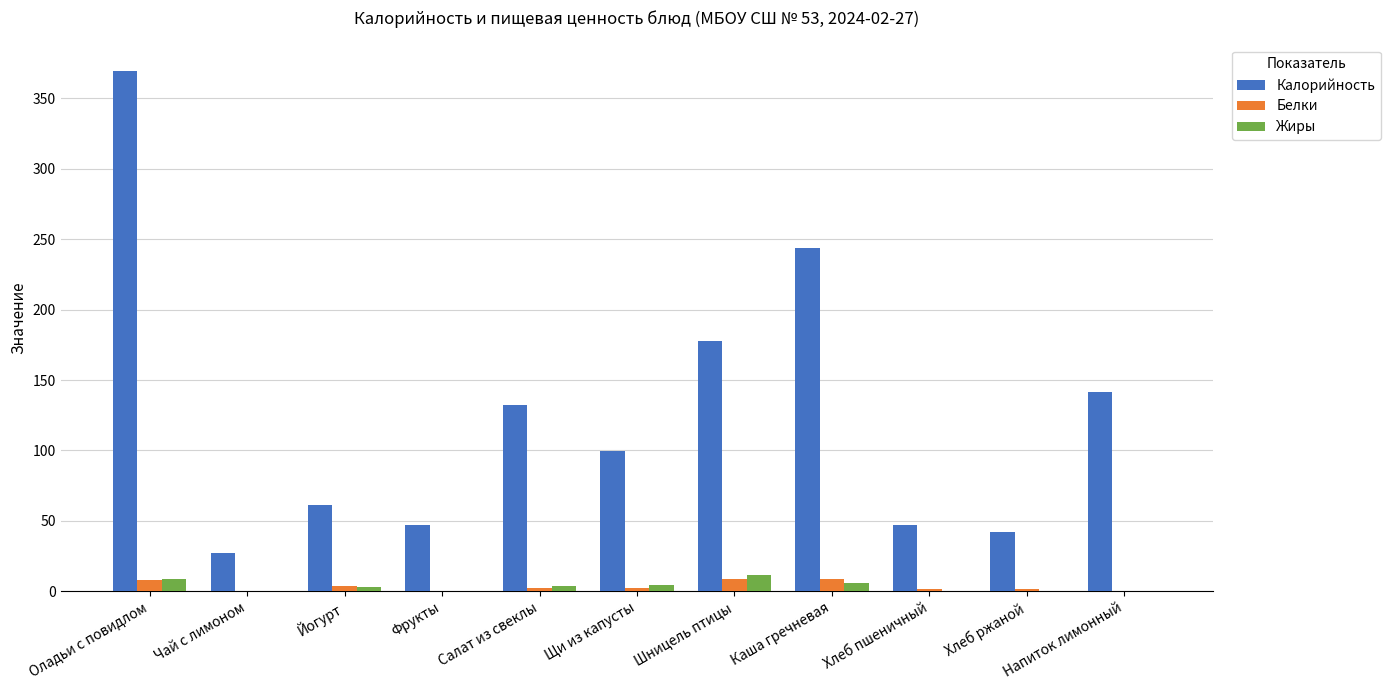

How many groups of bars are there?

11